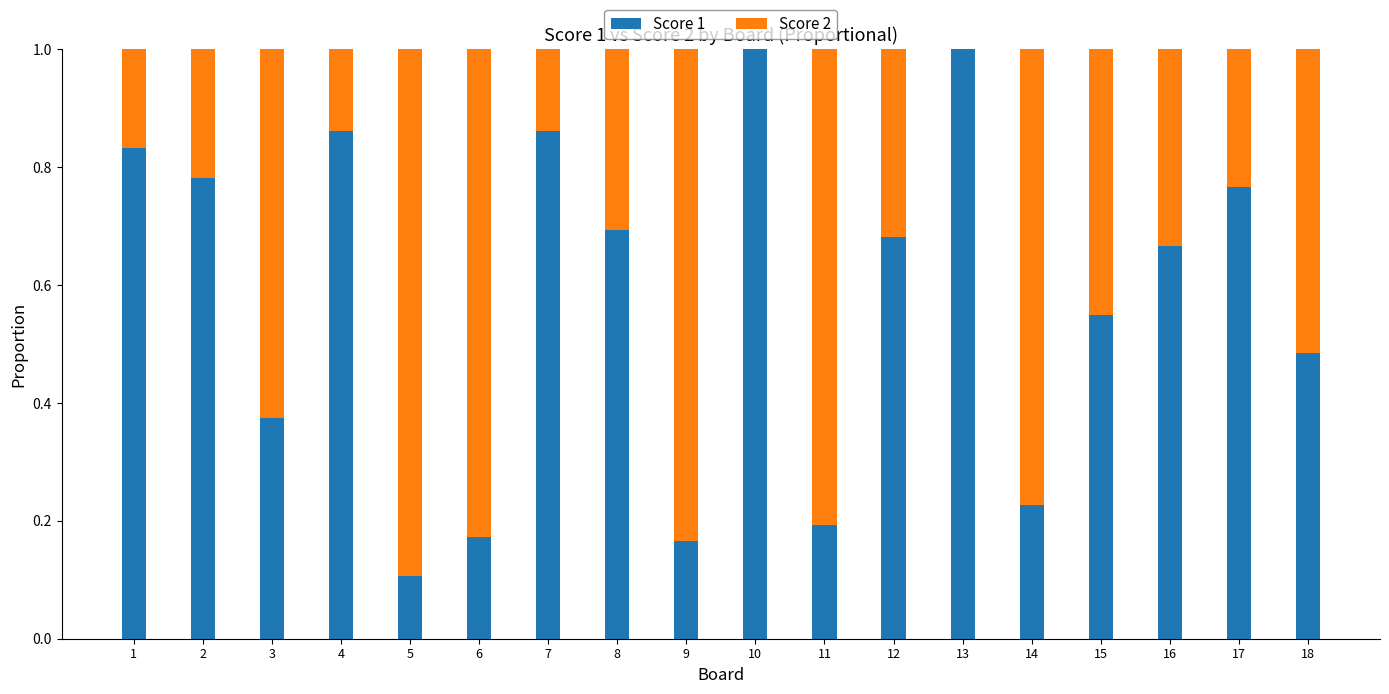

What is the total value across all series at 2?

1.0